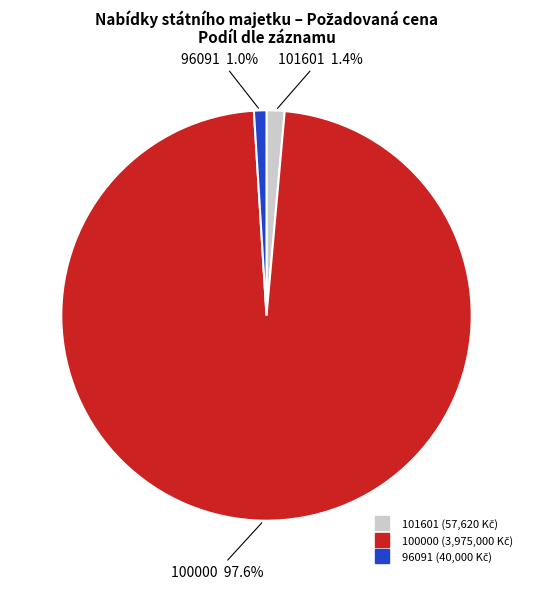

Which has a higher value, 101601 or 100000?

100000